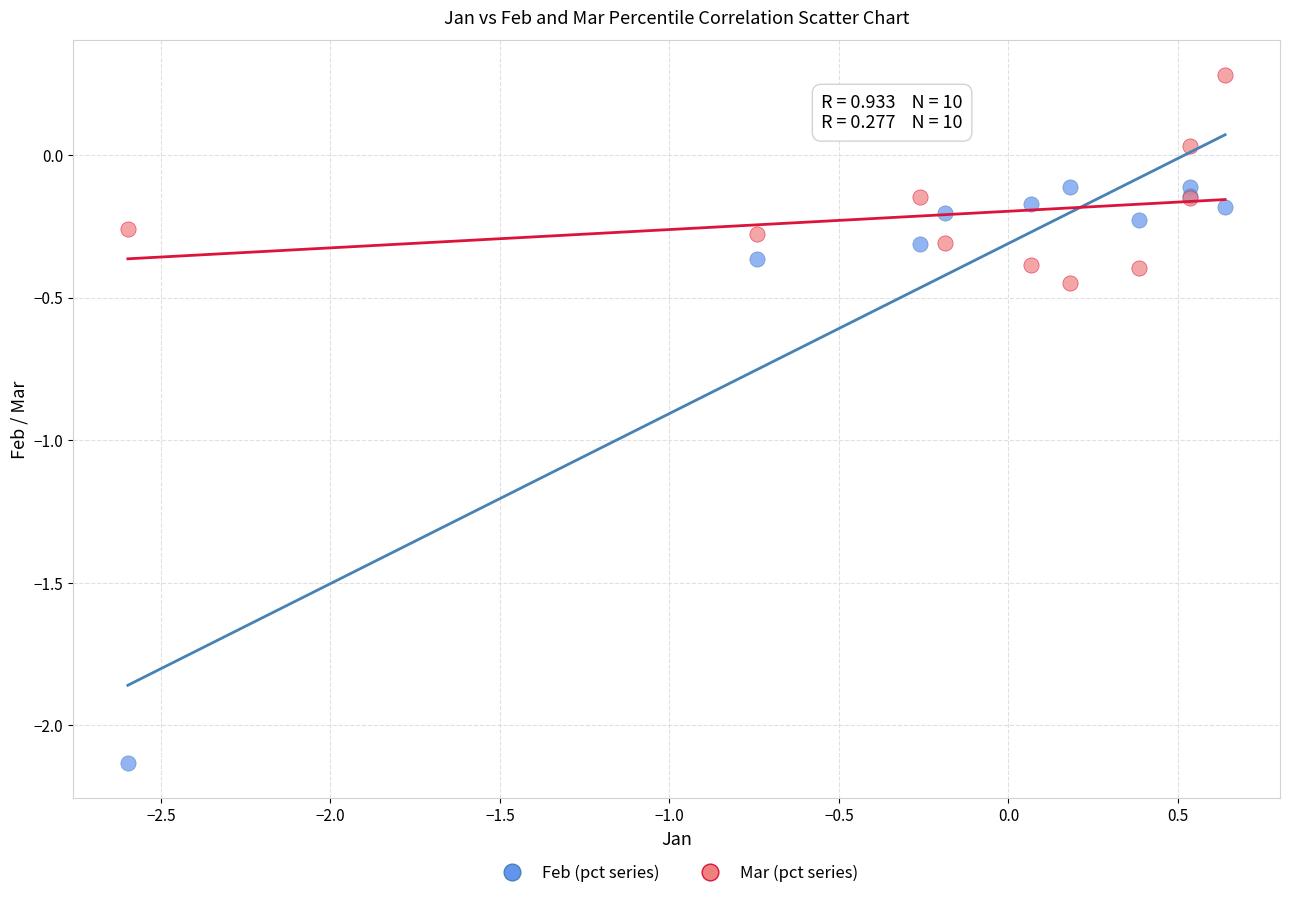

Which series contains the lowest Y value?

Feb (pct series)